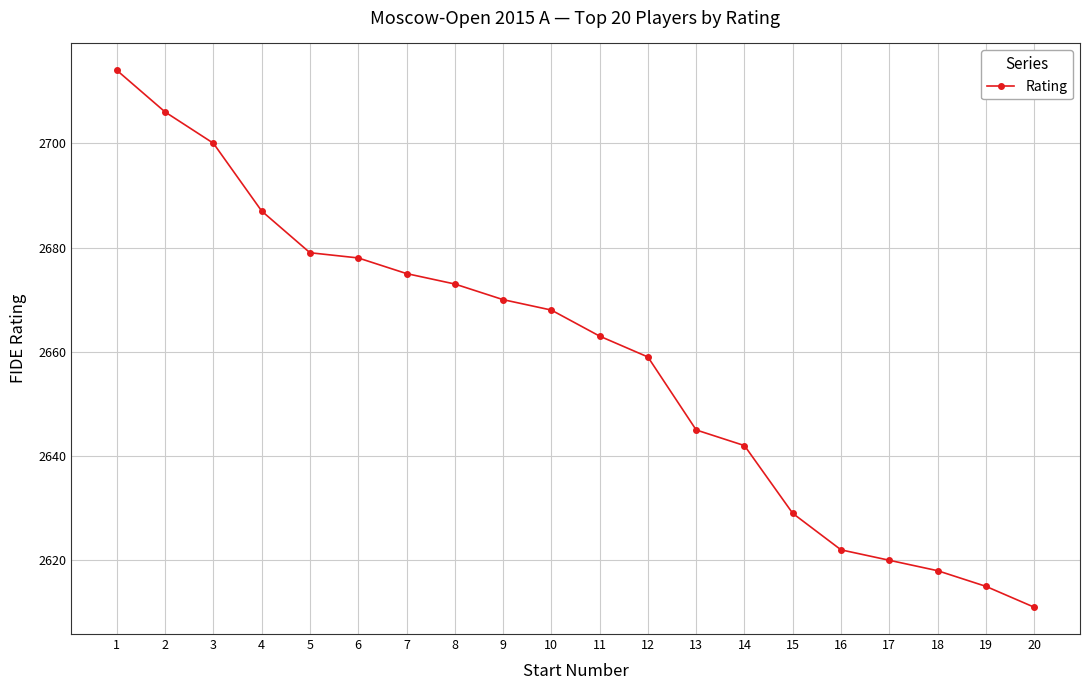

How many lines are shown in the chart?

1